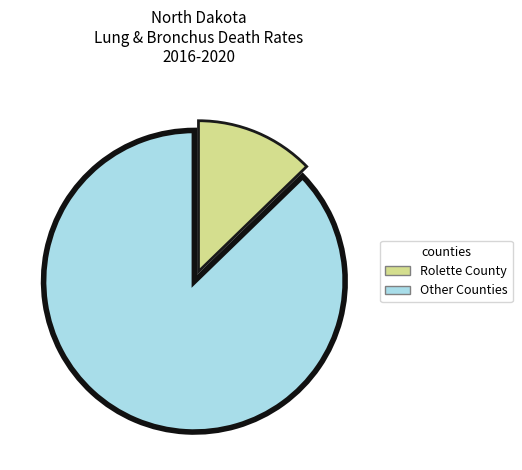

How many segments does this pie chart have?

2